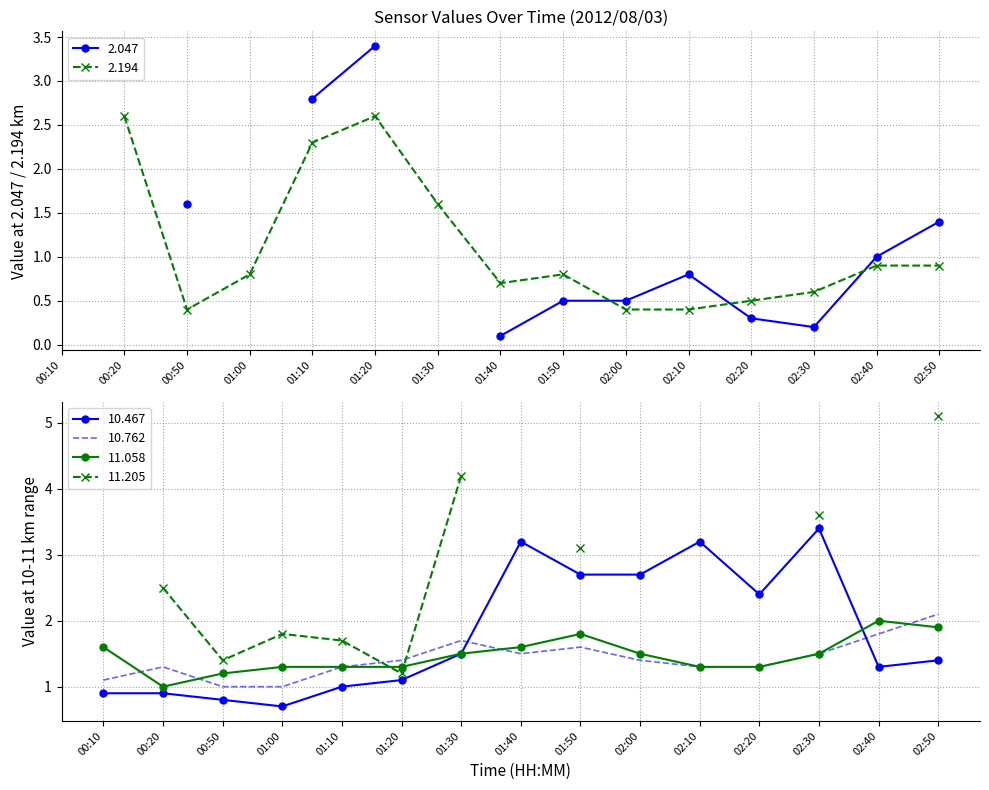

At which label is 11.058 closest to 1?

00:20